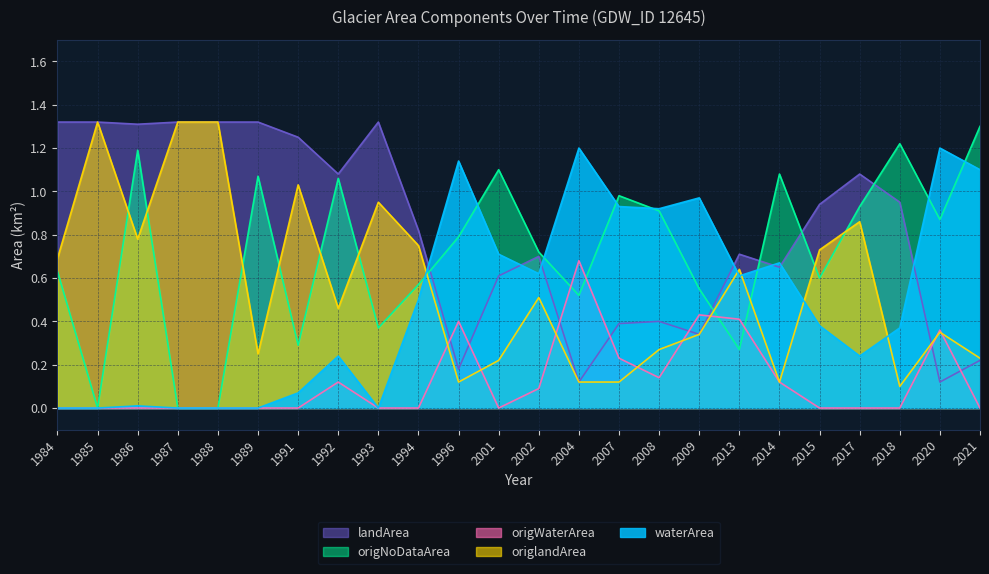

At how many categories does at least one series exceed 1?

17